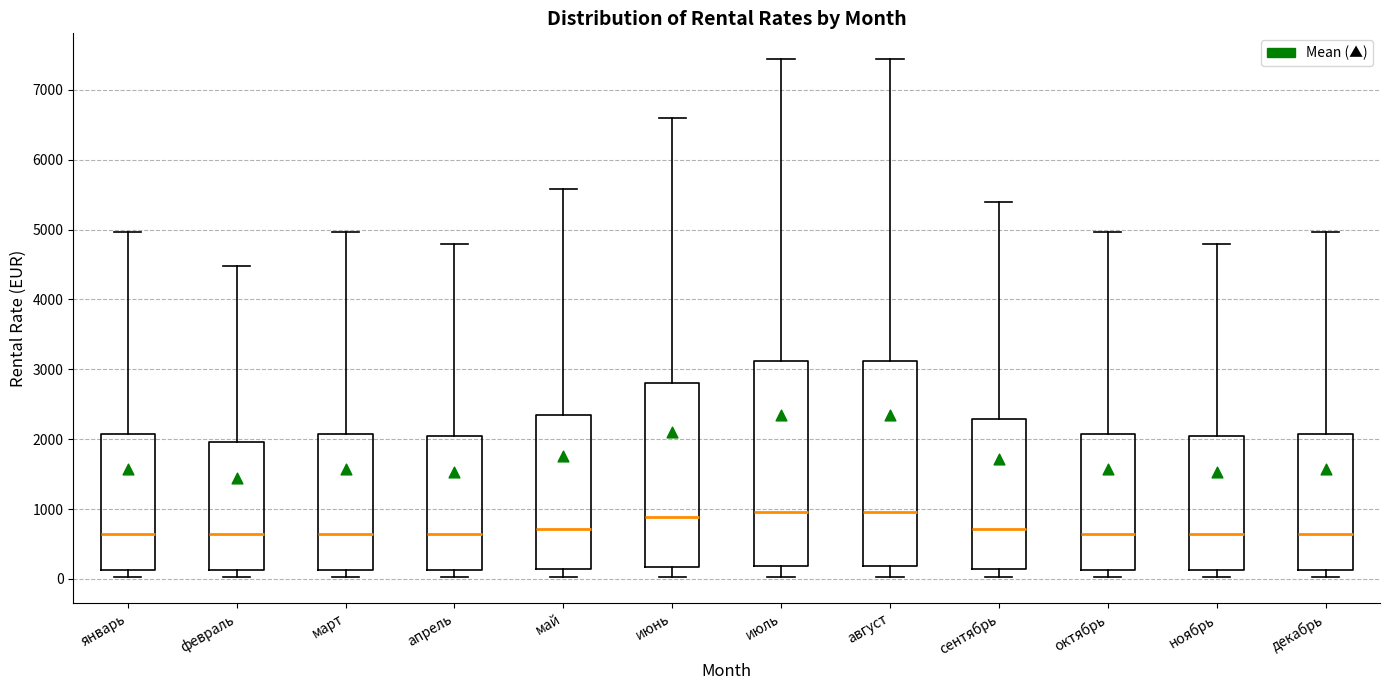

Where does the median line of the box for февраль sit on the y-axis? The values are not printed on the chart, so give them approximately, as read against the axis.

600